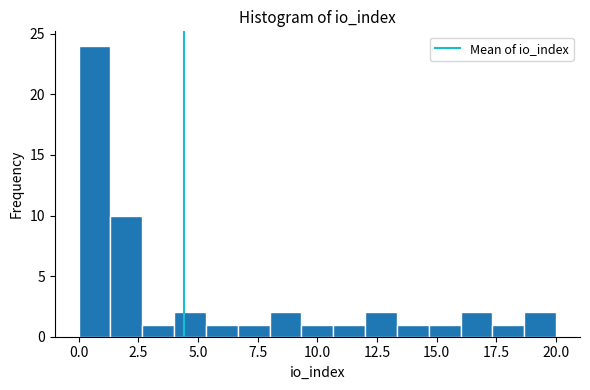

Read against the x-axis, roughly where is the centre of the tallest bar?

0.5